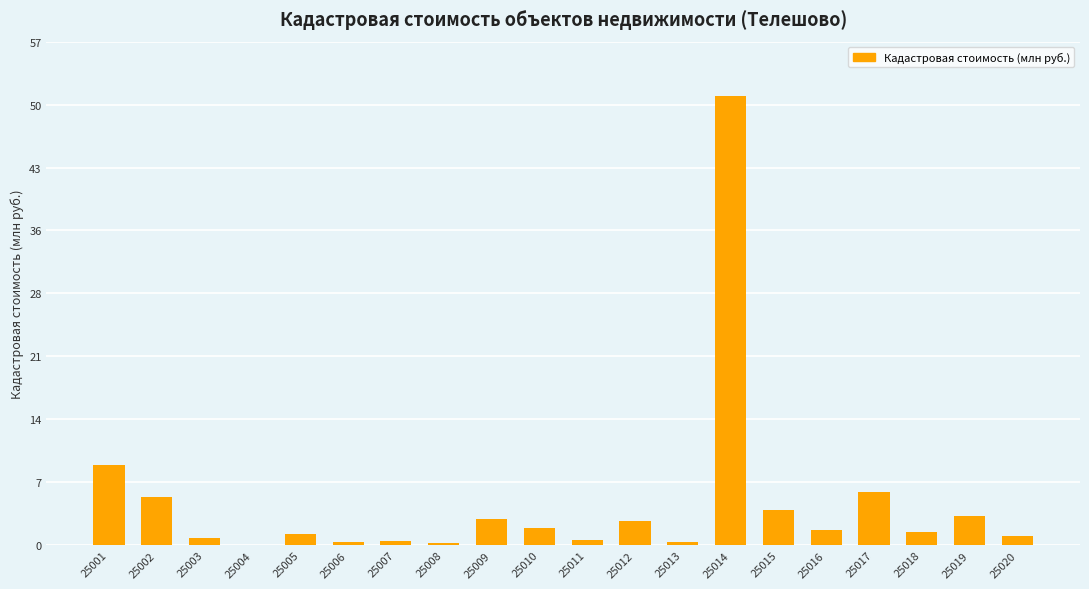

True or false: the data shows 3.0 at 25009.

True